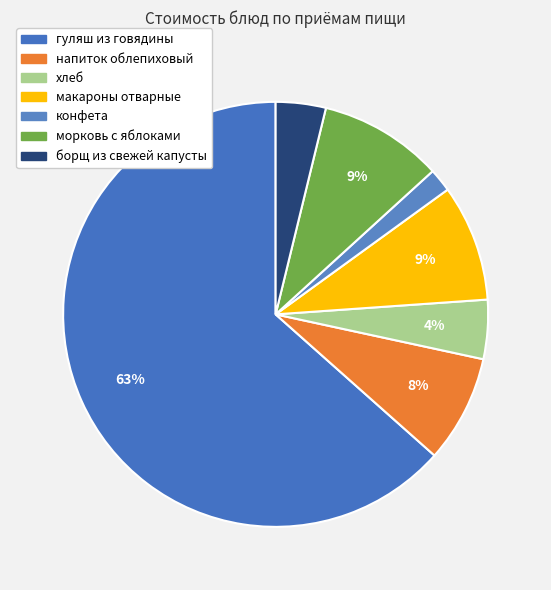

Count the number of slices in the pie.

7